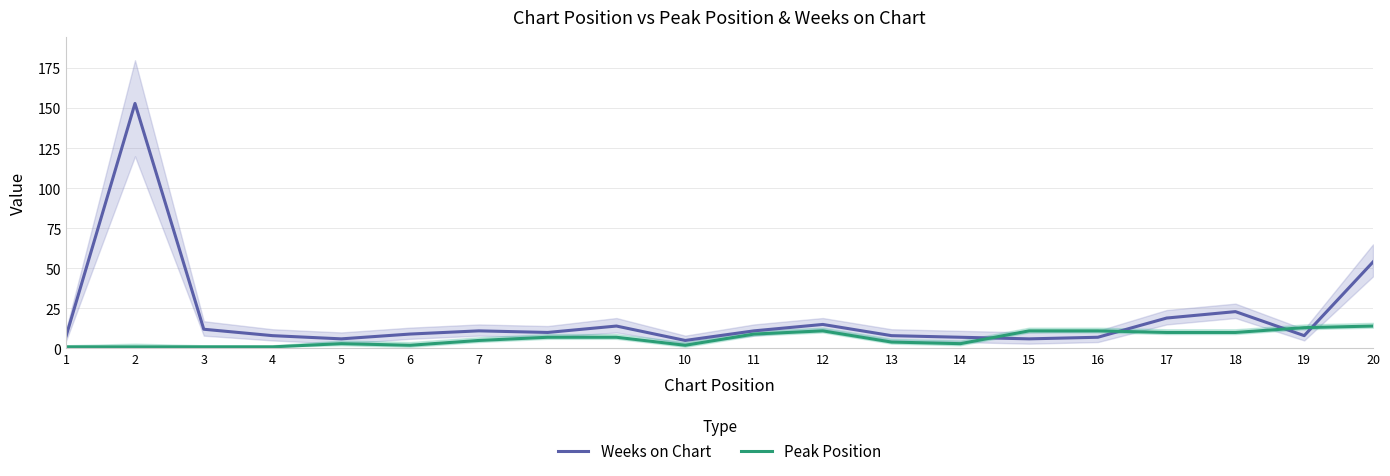

What is the difference between the maximum and minimum values in the Peak Position series?

13